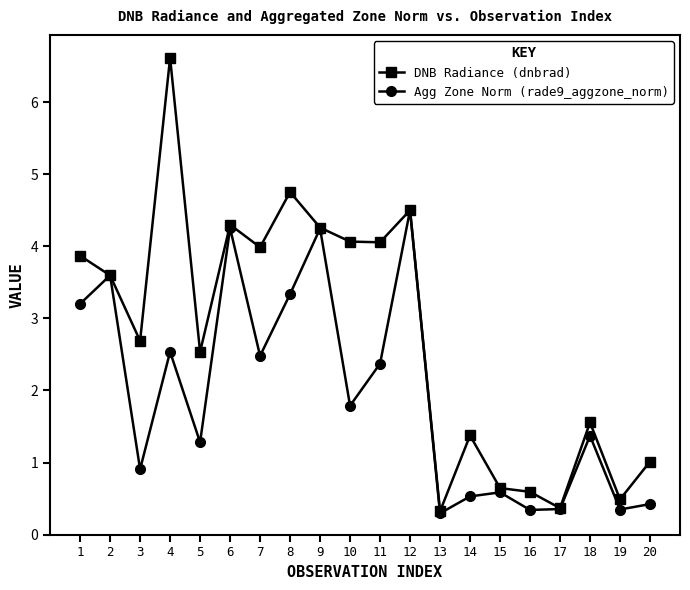

In Agg Zone Norm (rade9_aggzone_norm), how many points are lower than both neighbors (excluding endpoints)?

7